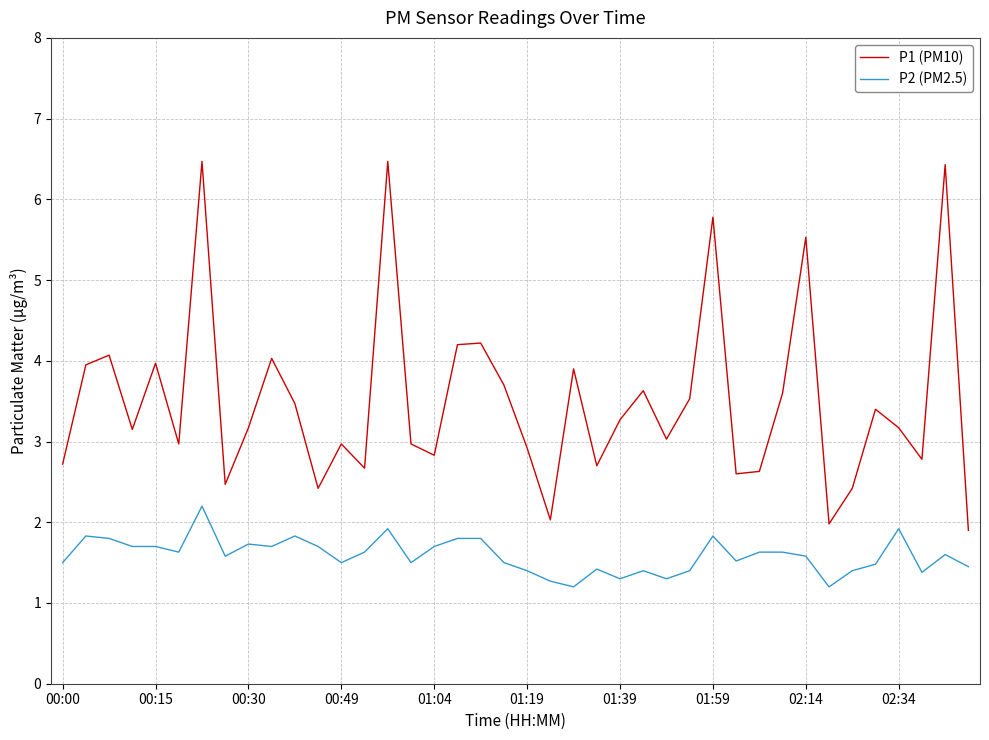

Rank the series by their maximum value, from lowest to highest.

P2 (PM2.5), P1 (PM10)